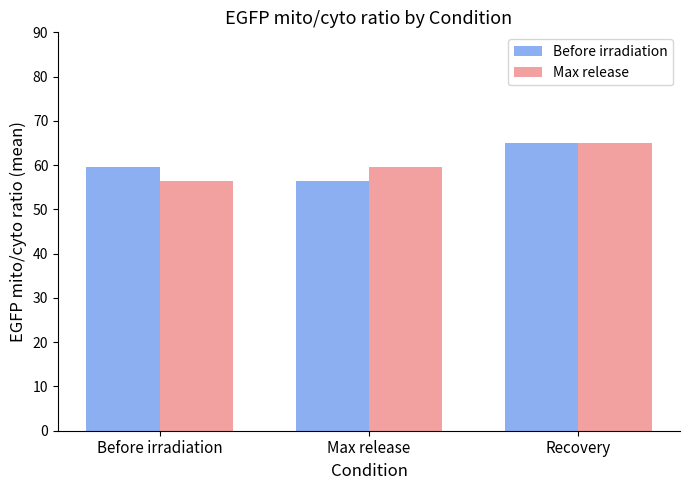

List the labels in order of Max release value, smallest first.

Before irradiation, Max release, Recovery